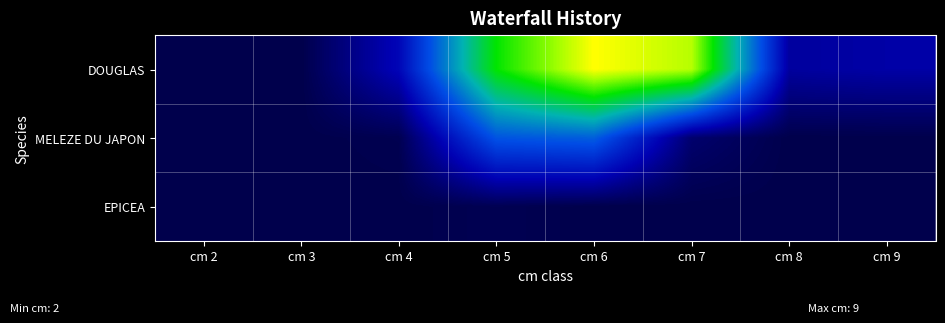

Which series has the widest spread of values?

DOUGLAS